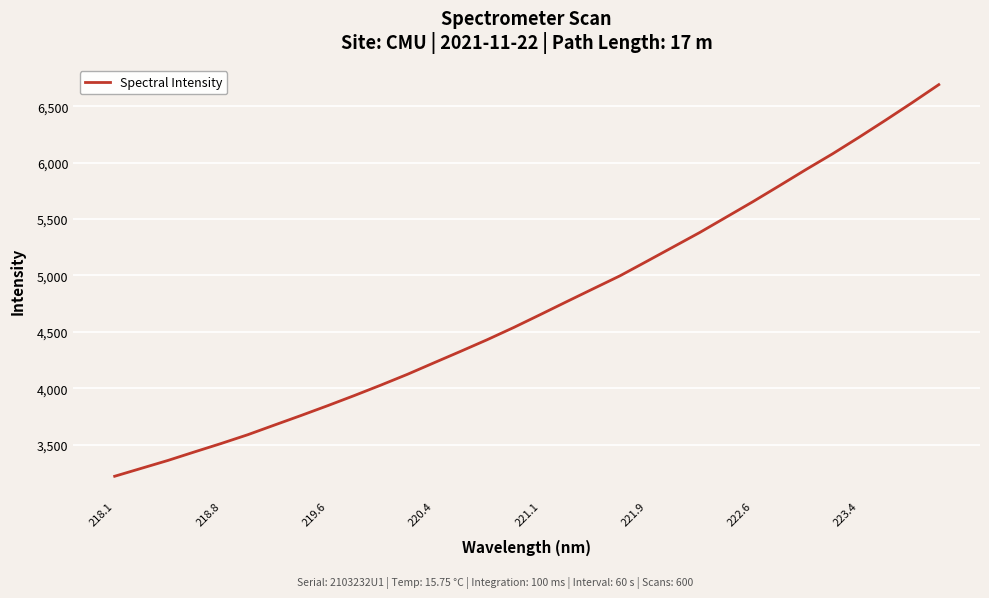

What is the difference between the maximum and minimum values?

3470.4